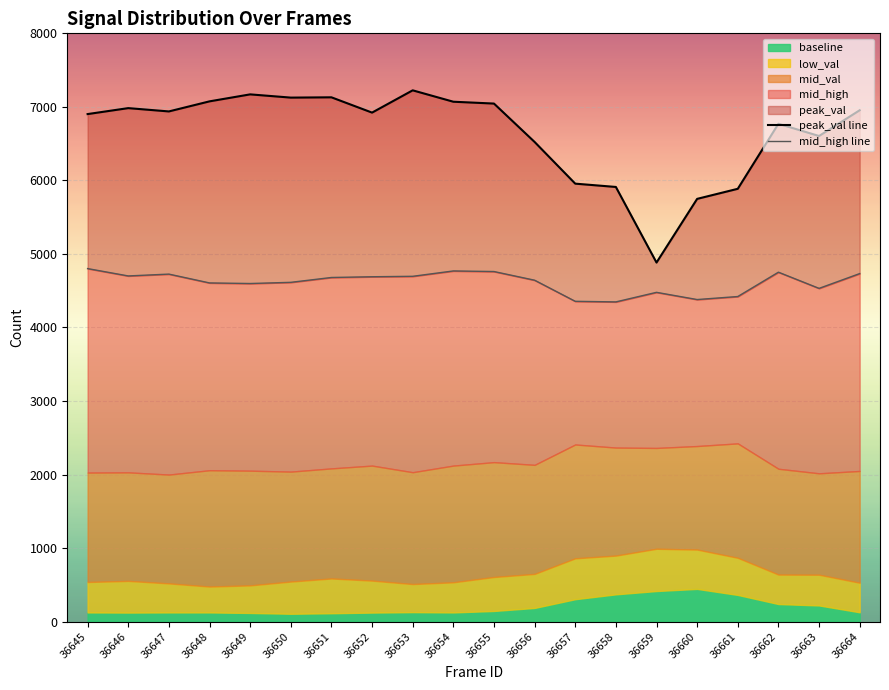

What is the sum of the peak_val line values at 36656 and 36650?

13649